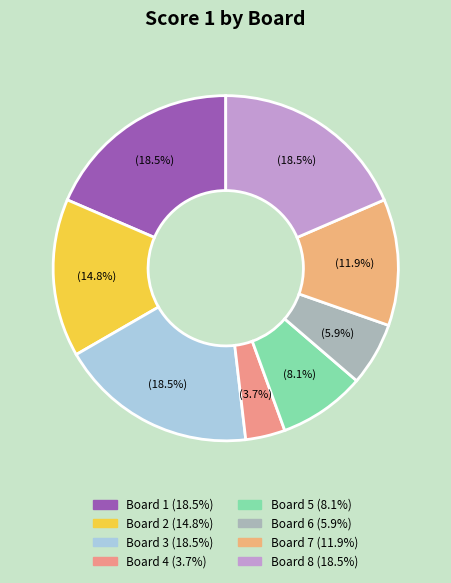

How many slices are in this pie chart?

8